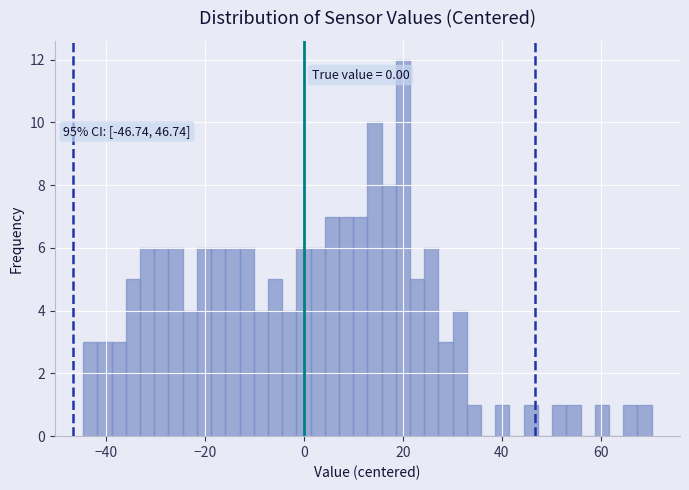

Around what value on the x-axis is the tallest bar? Give the approximate position of its centre, as read against the axis.

20